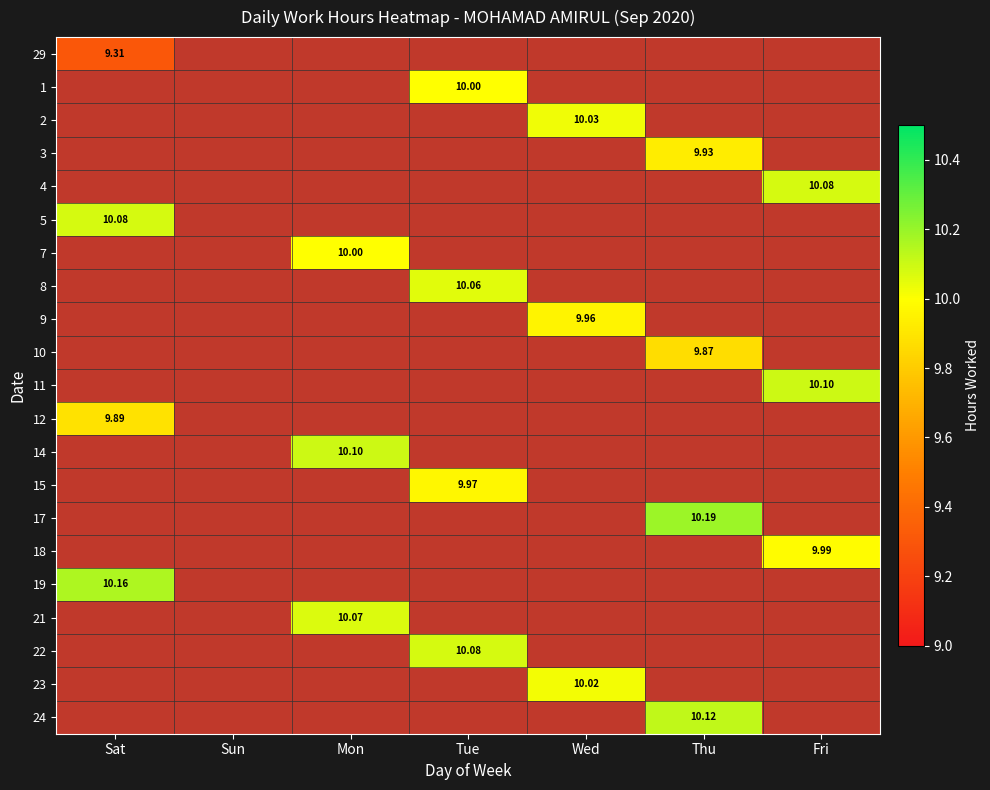

What is the maximum value shown in the chart?

10.2